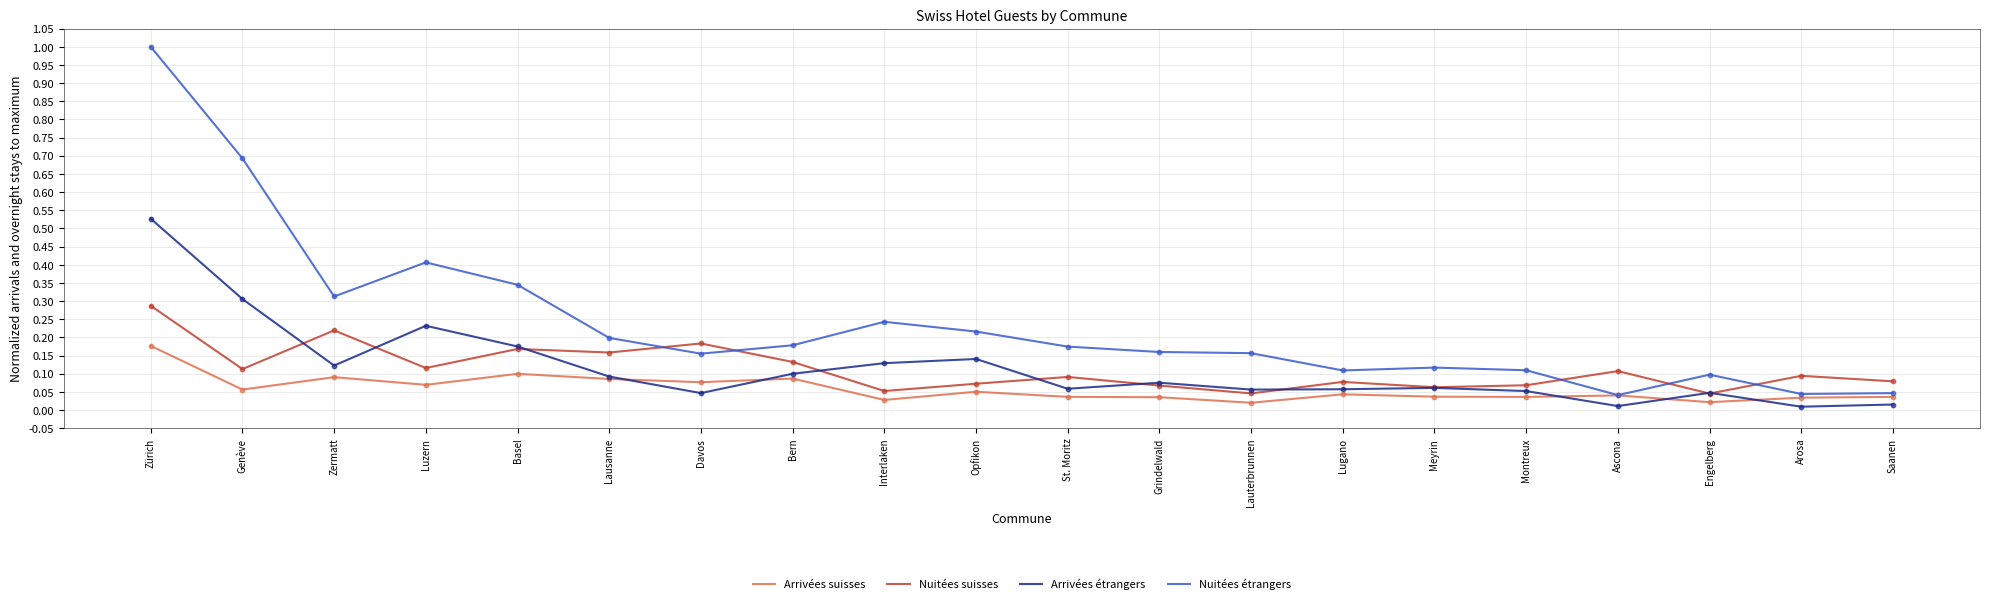

What are all the series names shown in the legend?

Arrivées suisses, Nuitées suisses, Arrivées étrangers, Nuitées étrangers